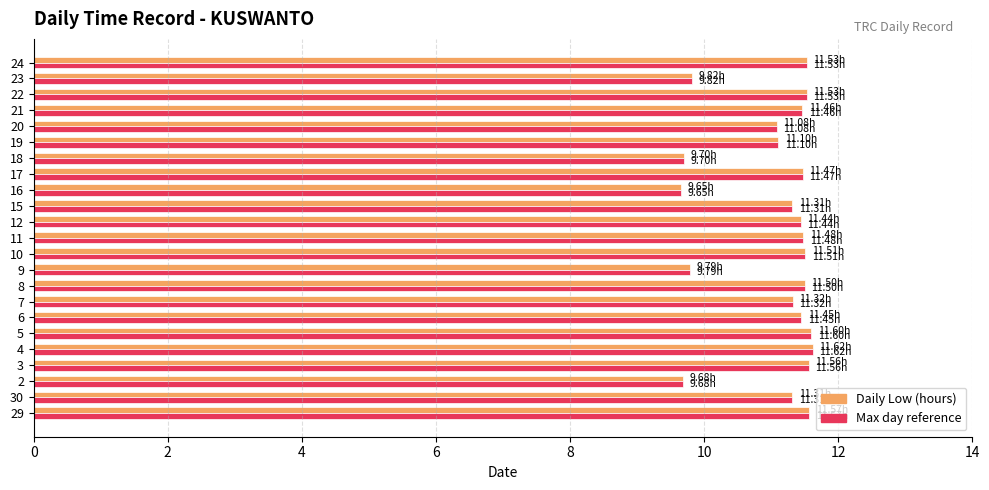

What is the total value across all series at 16?

19.3